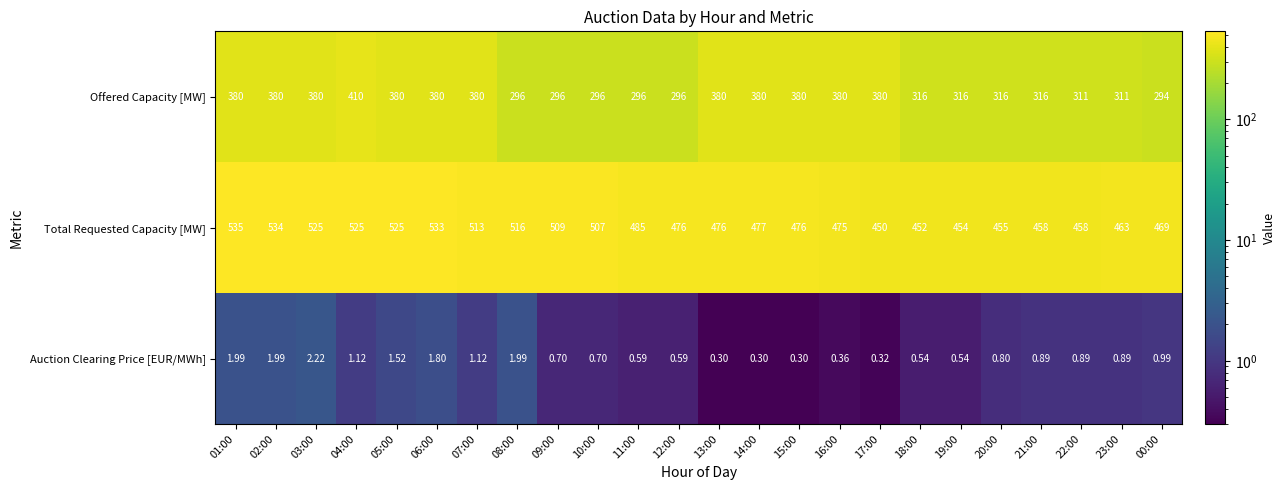

List the series in order of their peak value, highest first.

Total Requested Capacity [MW], Offered Capacity [MW], Auction Clearing Price [EUR/MWh]